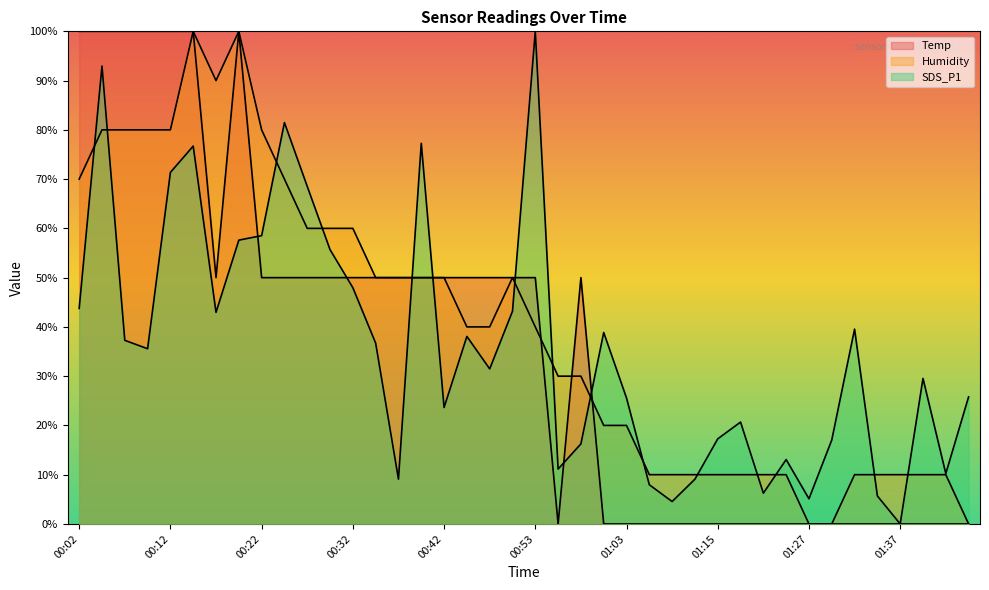

The value of Humidity at 00:42 is 50.0. True or false?

True